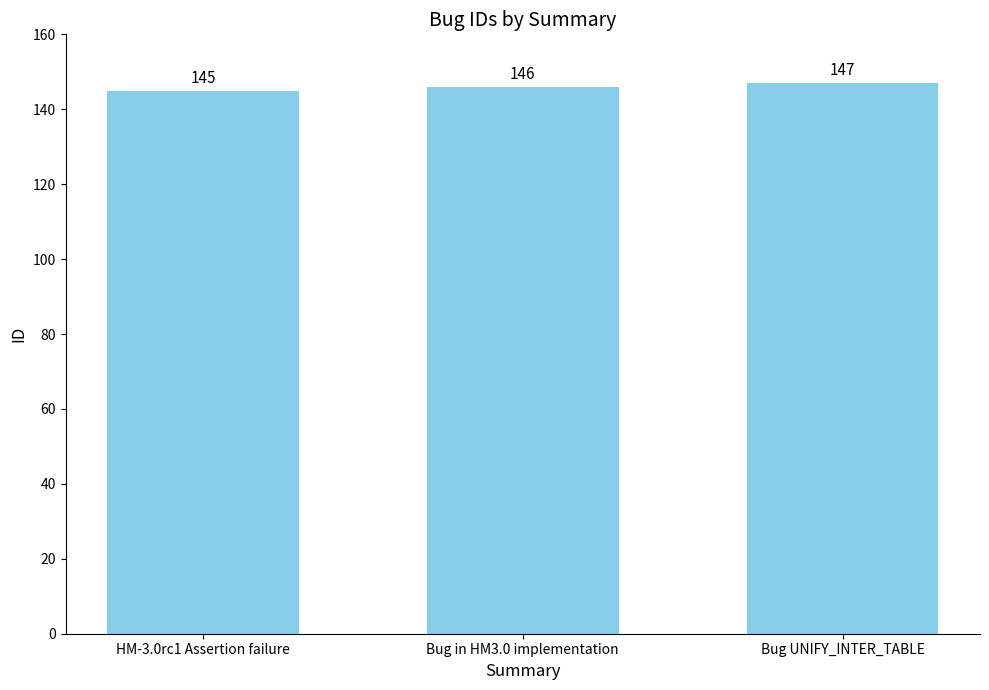

Rank the categories by value from lowest to highest.

HM-3.0rc1 Assertion failure, Bug in HM3.0 implementation, Bug UNIFY_INTER_TABLE